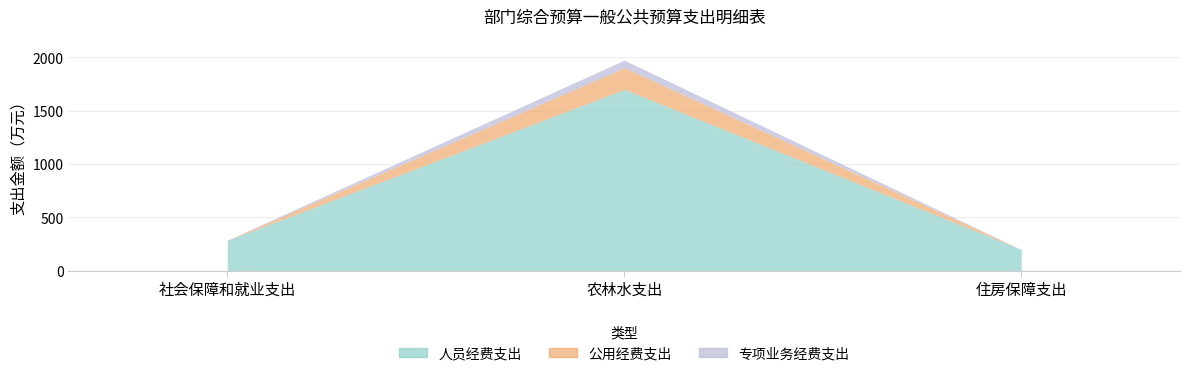

At which category is the sum across all series the highest?

农林水支出